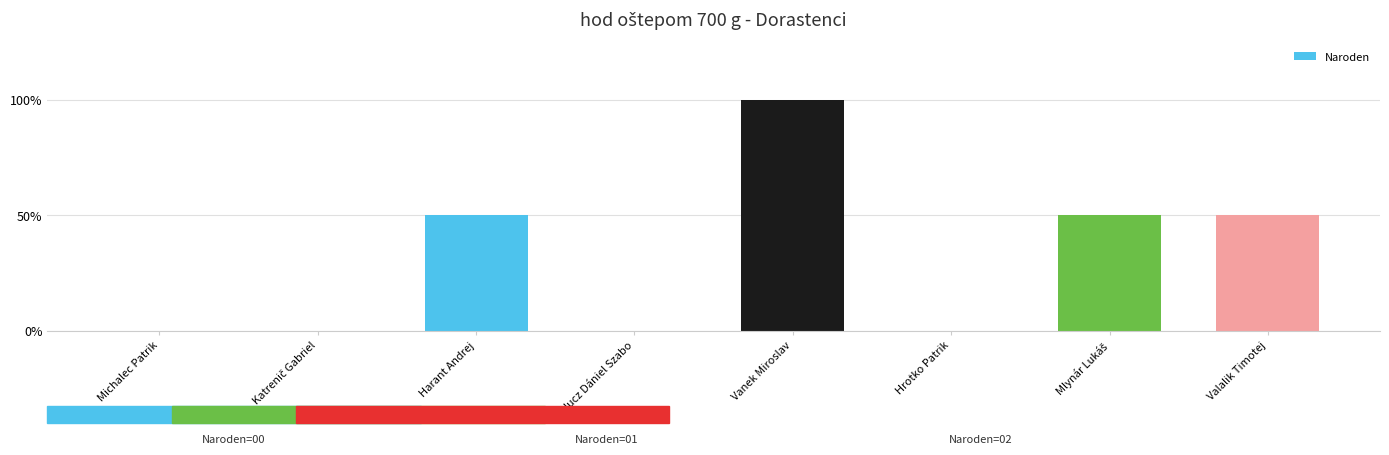

List the labels in order of value, largest first.

Vanek Miroslav, Harant Andrej, Mlynár Lukáš, Valalik Timotej, Michalec Patrik, Katrenič Gabriel, Bulucz Dániel Szabo, Hrotko Patrik